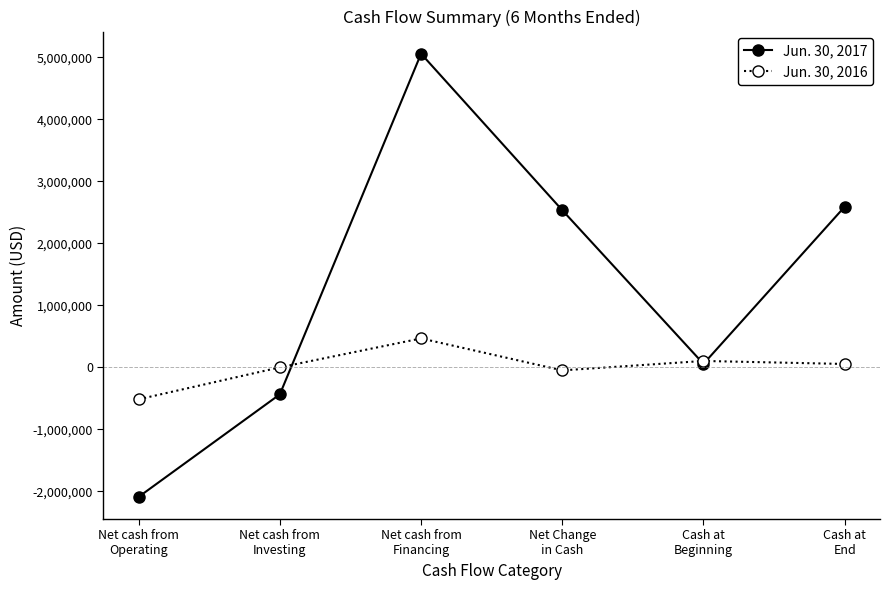

How many distinct data groups are displayed?

2